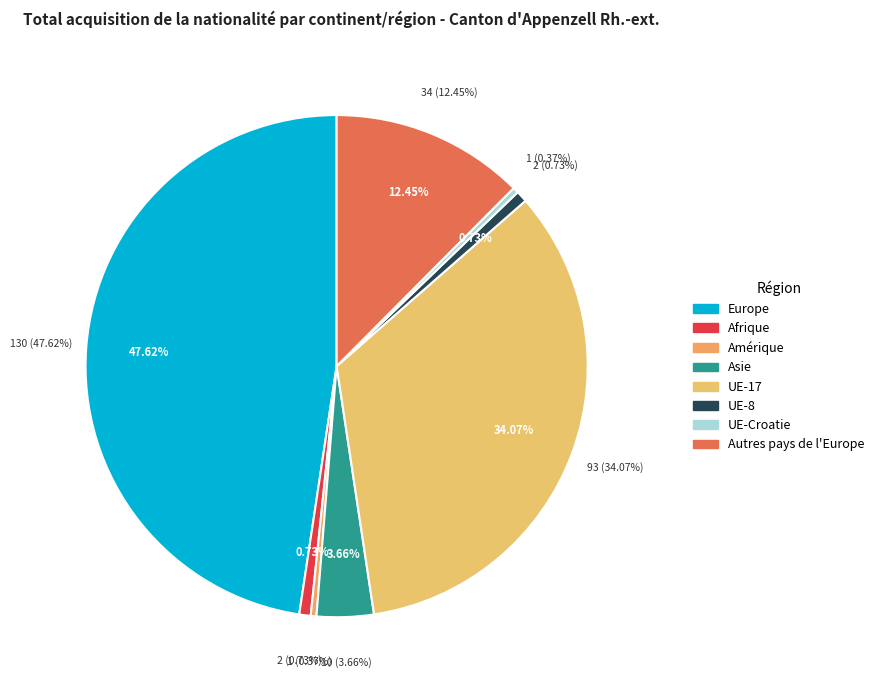

To the nearest percent, what is the average slice percentage?

12%